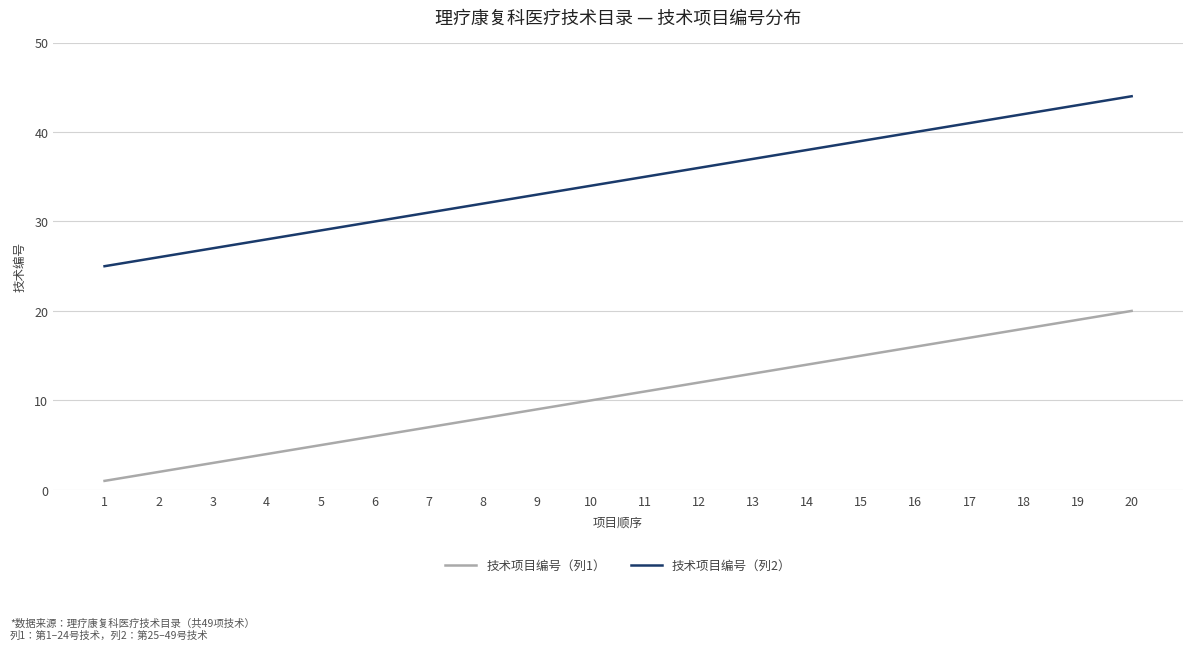

What is the smallest value displayed?

1